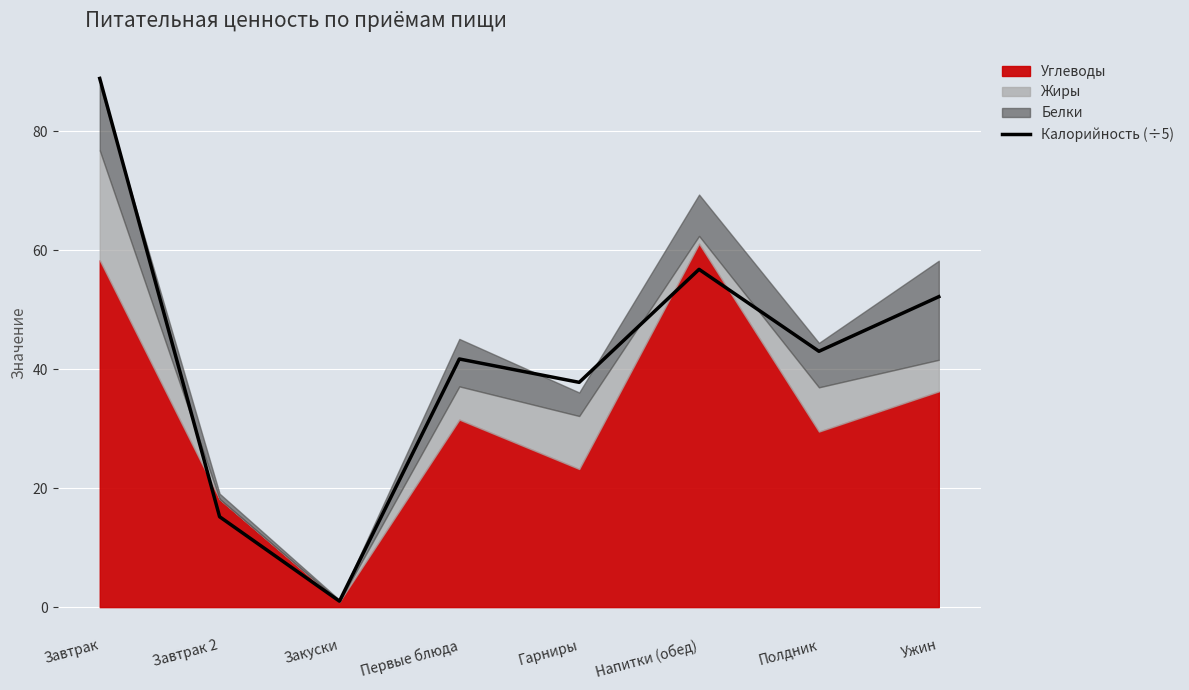

Reading left to right, list all the values displayed in this chart.

Завтрак=88.9	Завтрак 2=15.2	Закуски=1.0	Первые блюда=41.7	Гарниры=37.8	Напитки (обед)=56.8	Полдник=43.0	Ужин=52.2